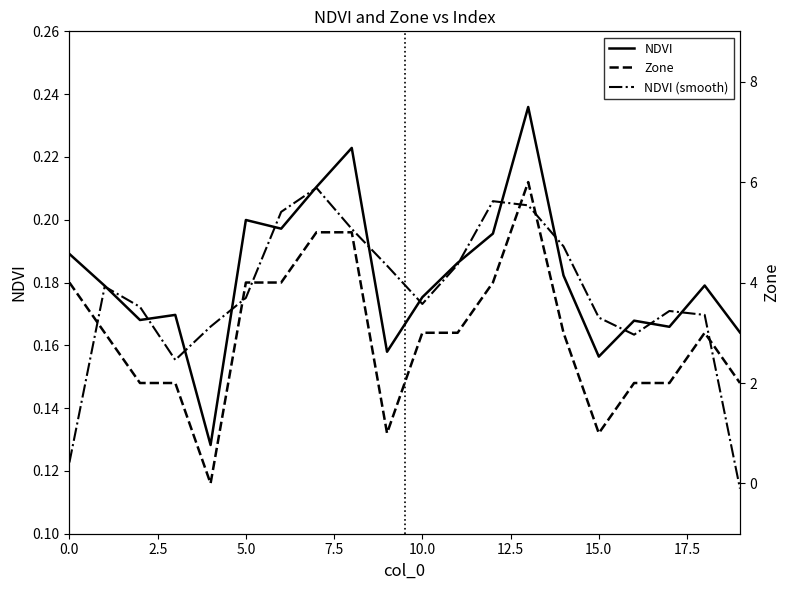

What are all the series names shown in the legend?

NDVI, NDVI (smooth), Zone